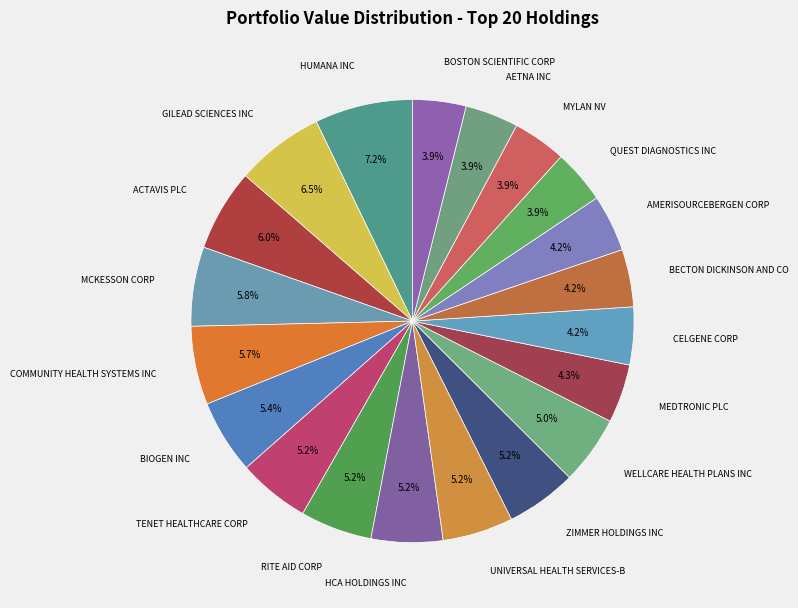

To the nearest percent, what is the difference between the largest and smallest slice percentages?

3%